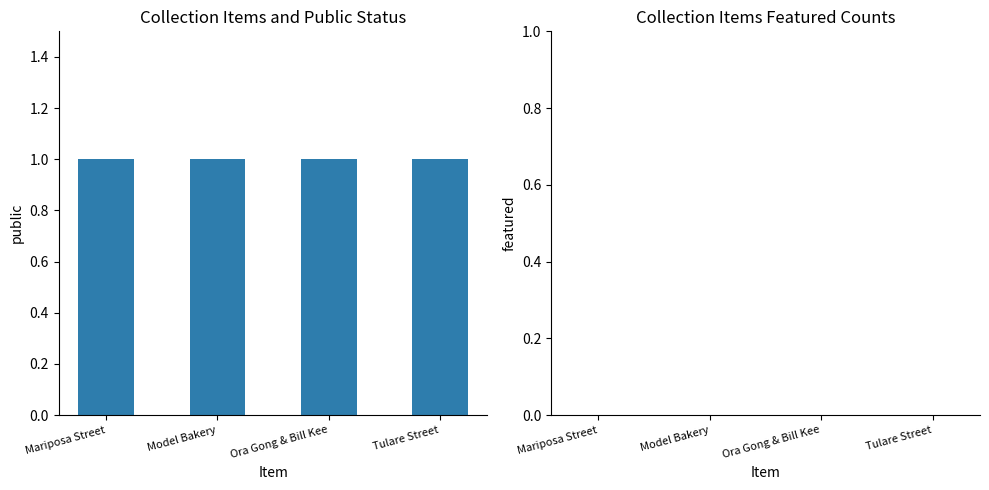

Reading left to right, extract all data points from this chart.

public: 1	1	1	1
featured: 0	0	0	0